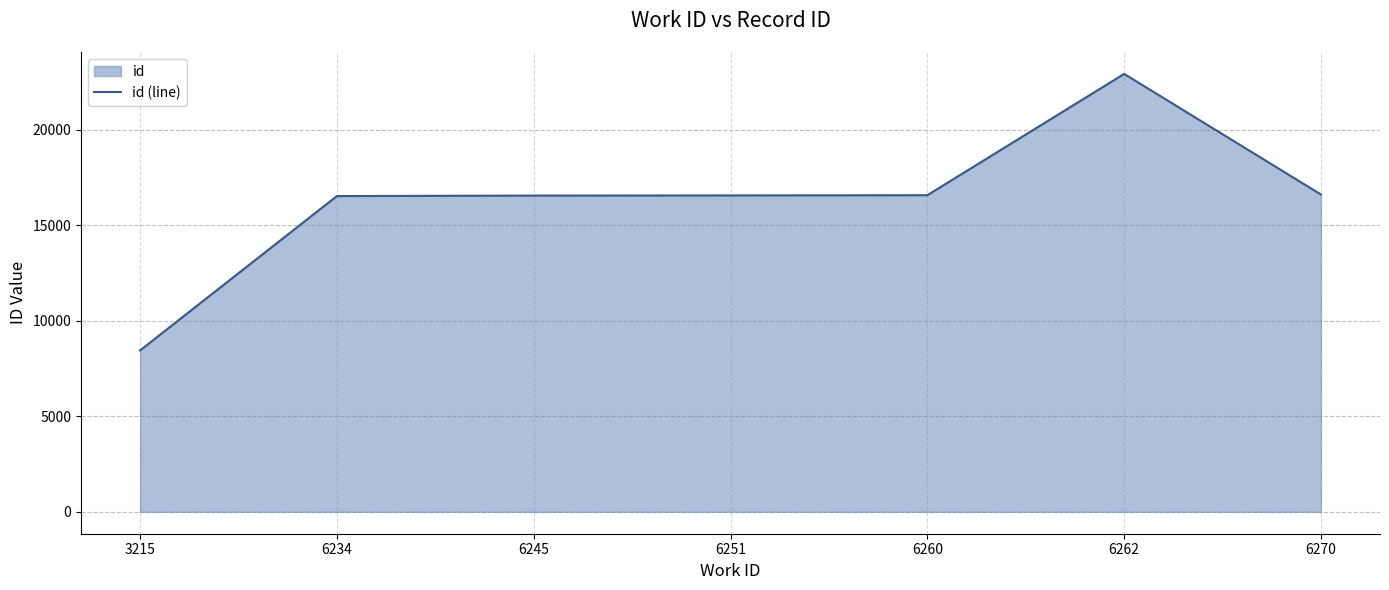

Reading left to right, what are all the values shown in this chart?

3215=8445	6234=16519	6245=16544	6251=16552	6260=16564	6262=22910	6270=16600